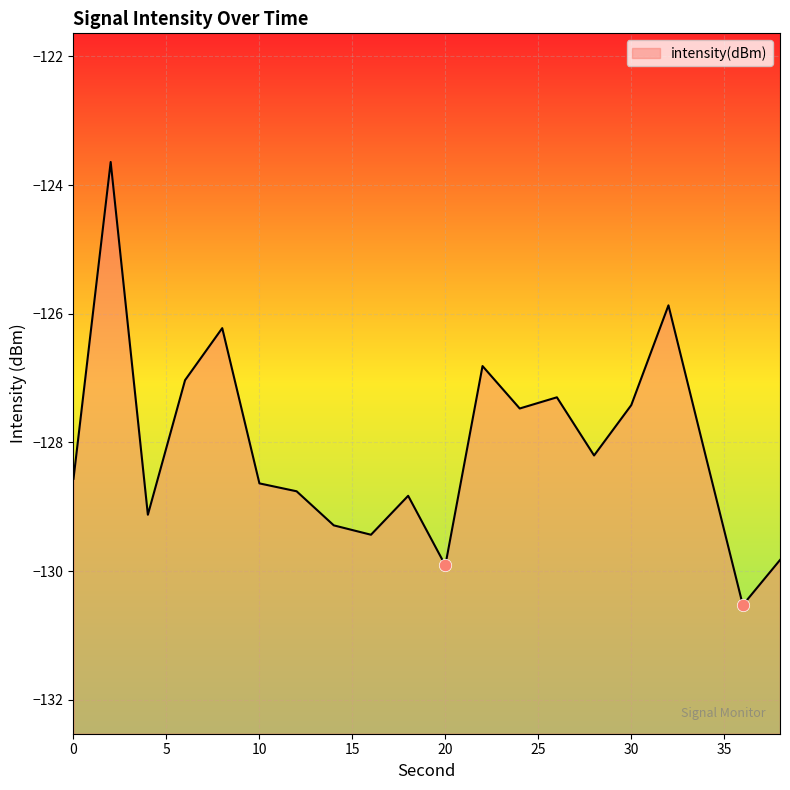

Which has a higher value, 36 or 10?

10